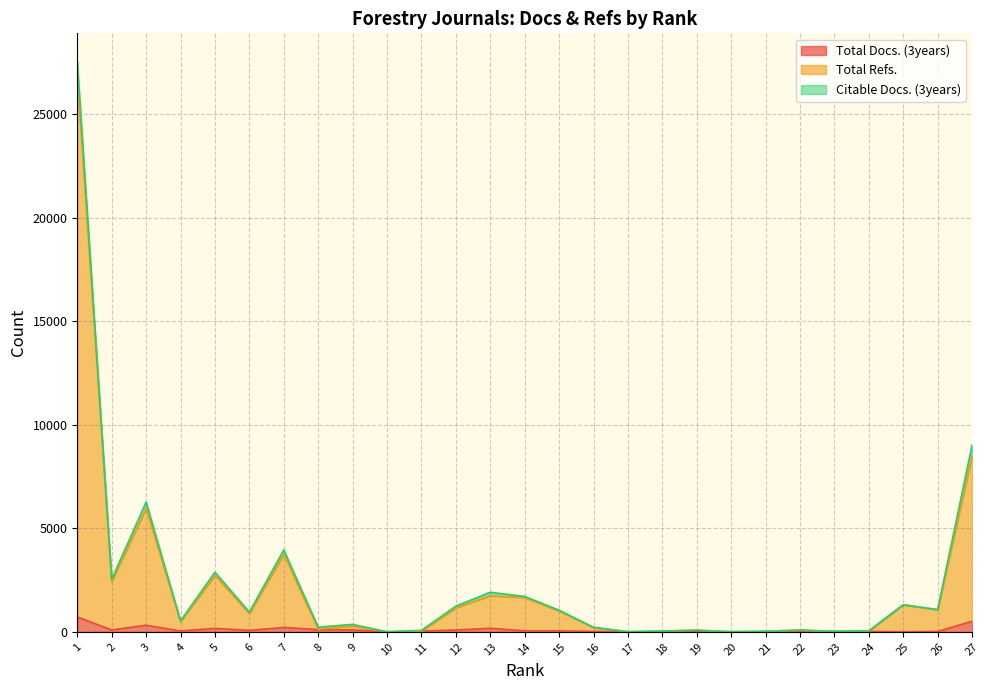

Does the chart have visible grid lines?

Yes